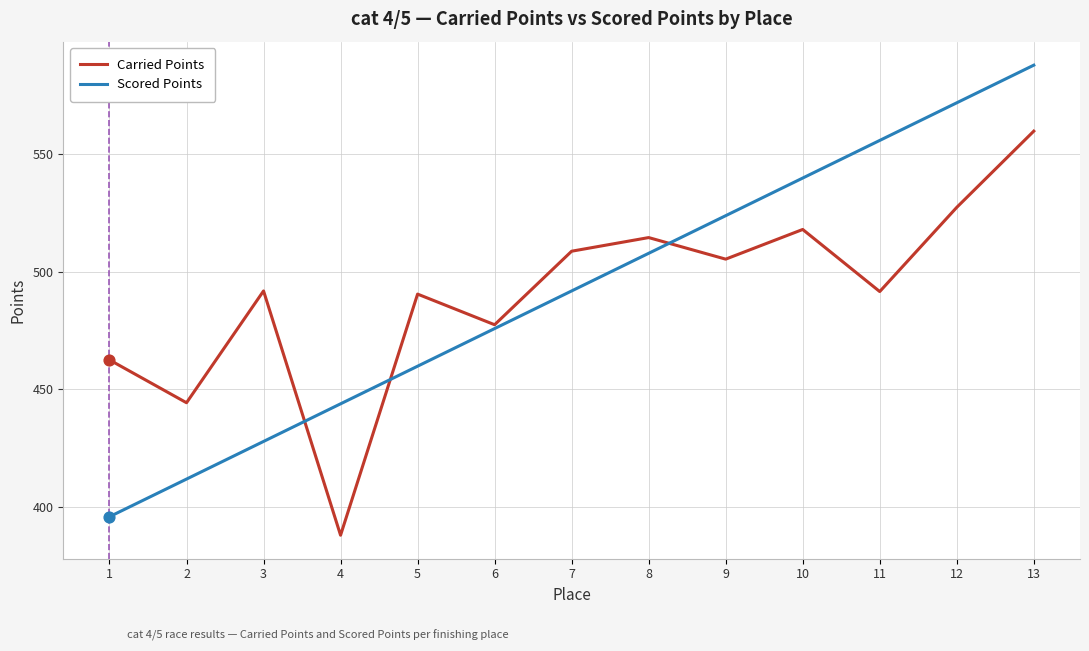

At which category is the sum across all series the highest?

13